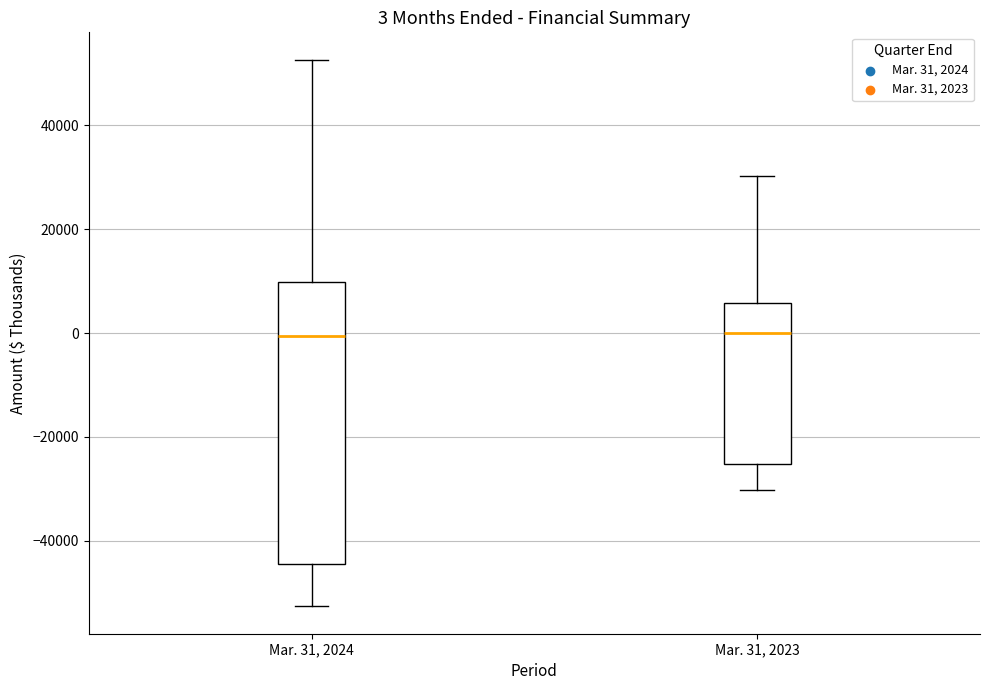

Comparing the boxes themselves (not the whiskers), which one is the tallest?

Mar. 31, 2024